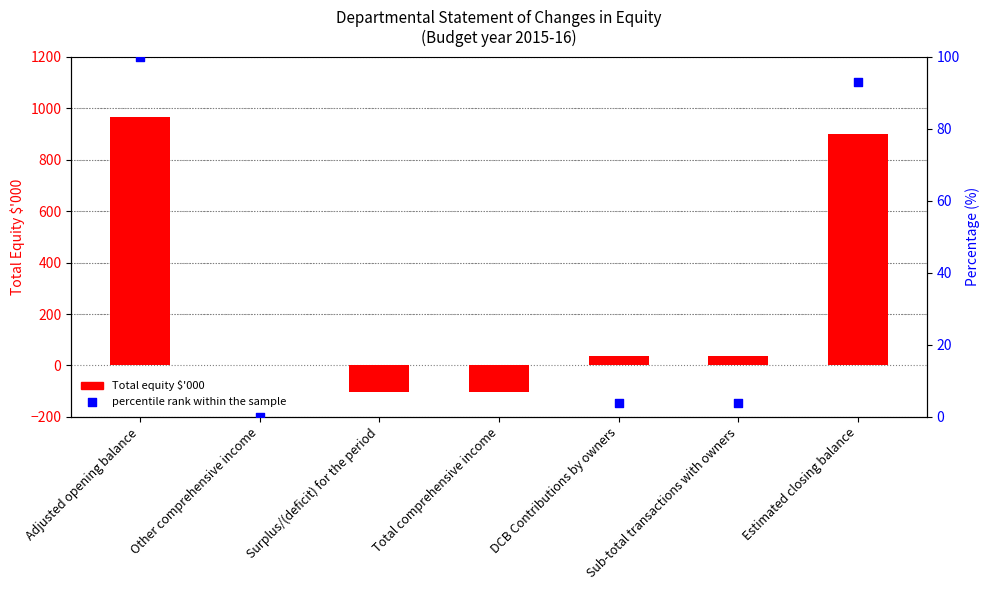

Which series reaches the maximum Y coordinate?

Total equity $'000